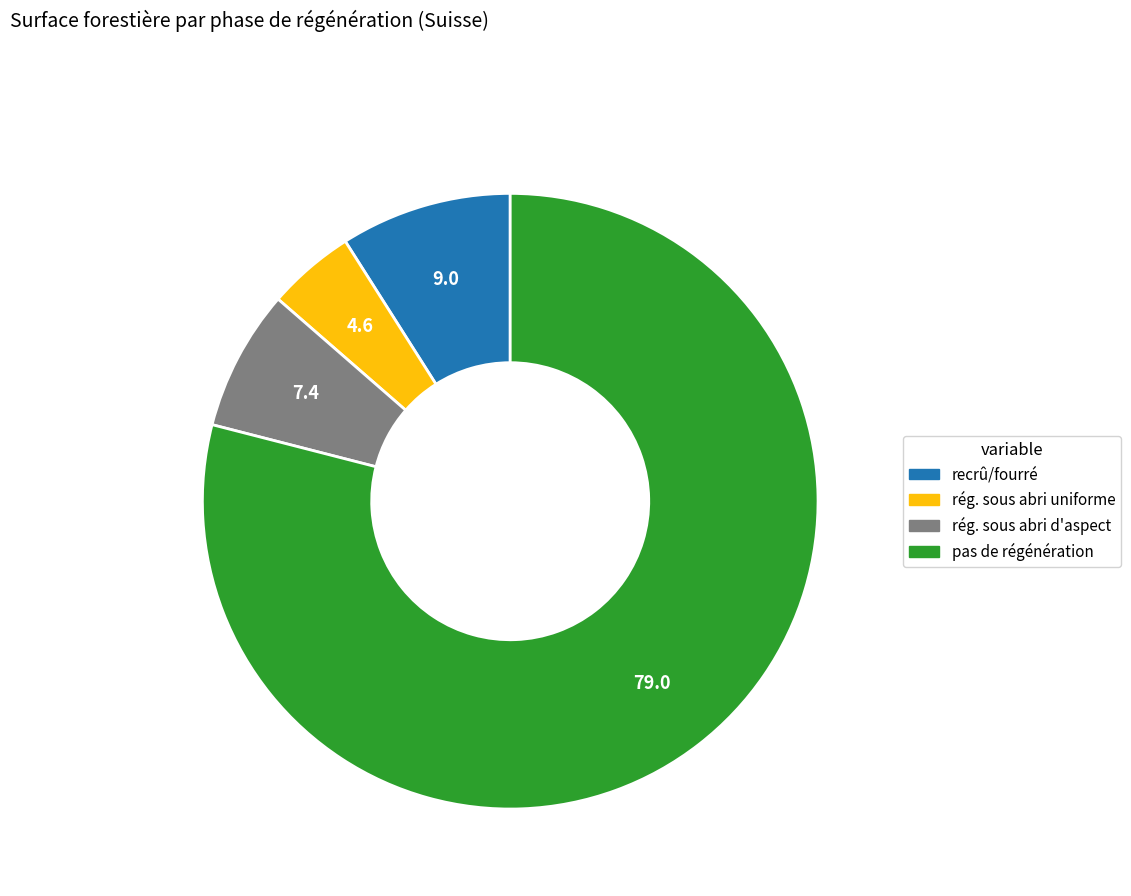

Does any single category account for the majority?

Yes